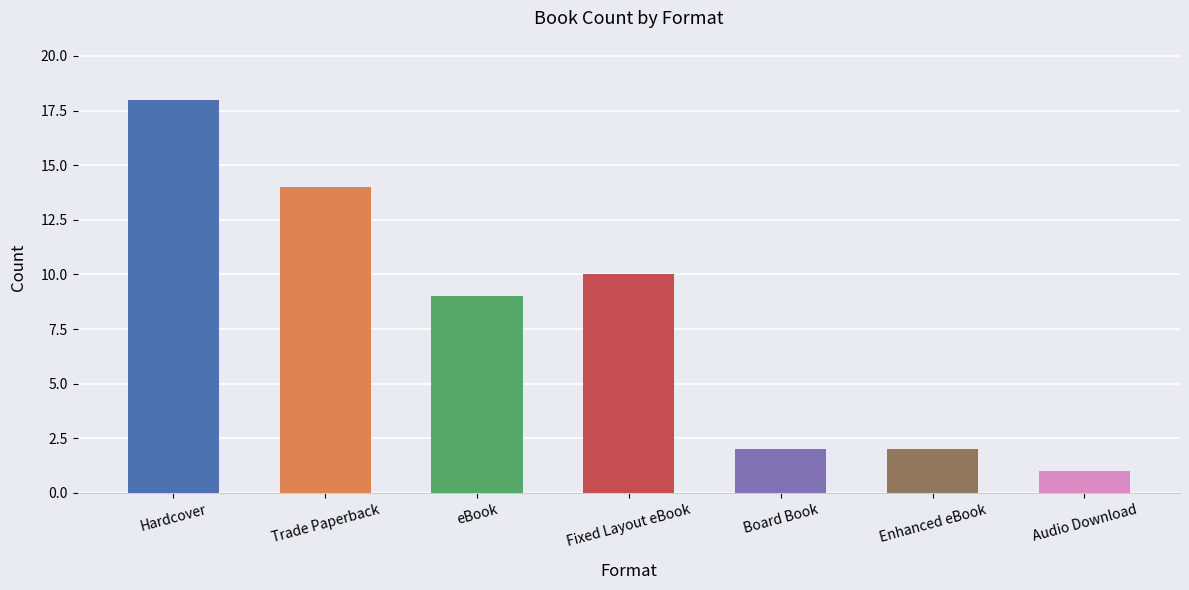

What is the average value?

8